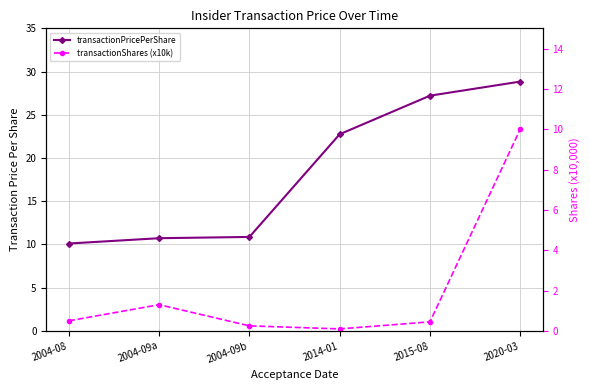

What is the difference between the maximum and minimum values in the transactionShares (x10k) series?

9.9